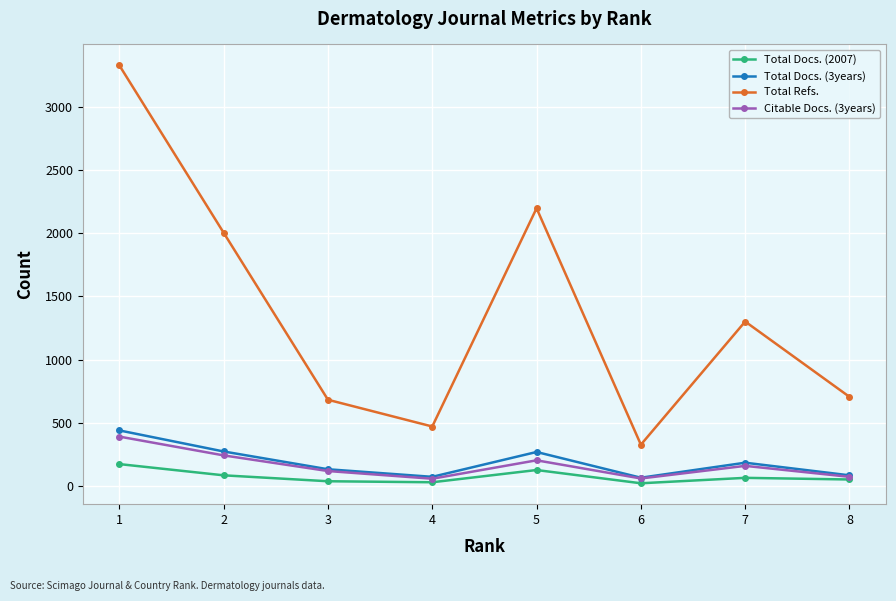

At which label does Citable Docs. (3years) first exceed 157?

1